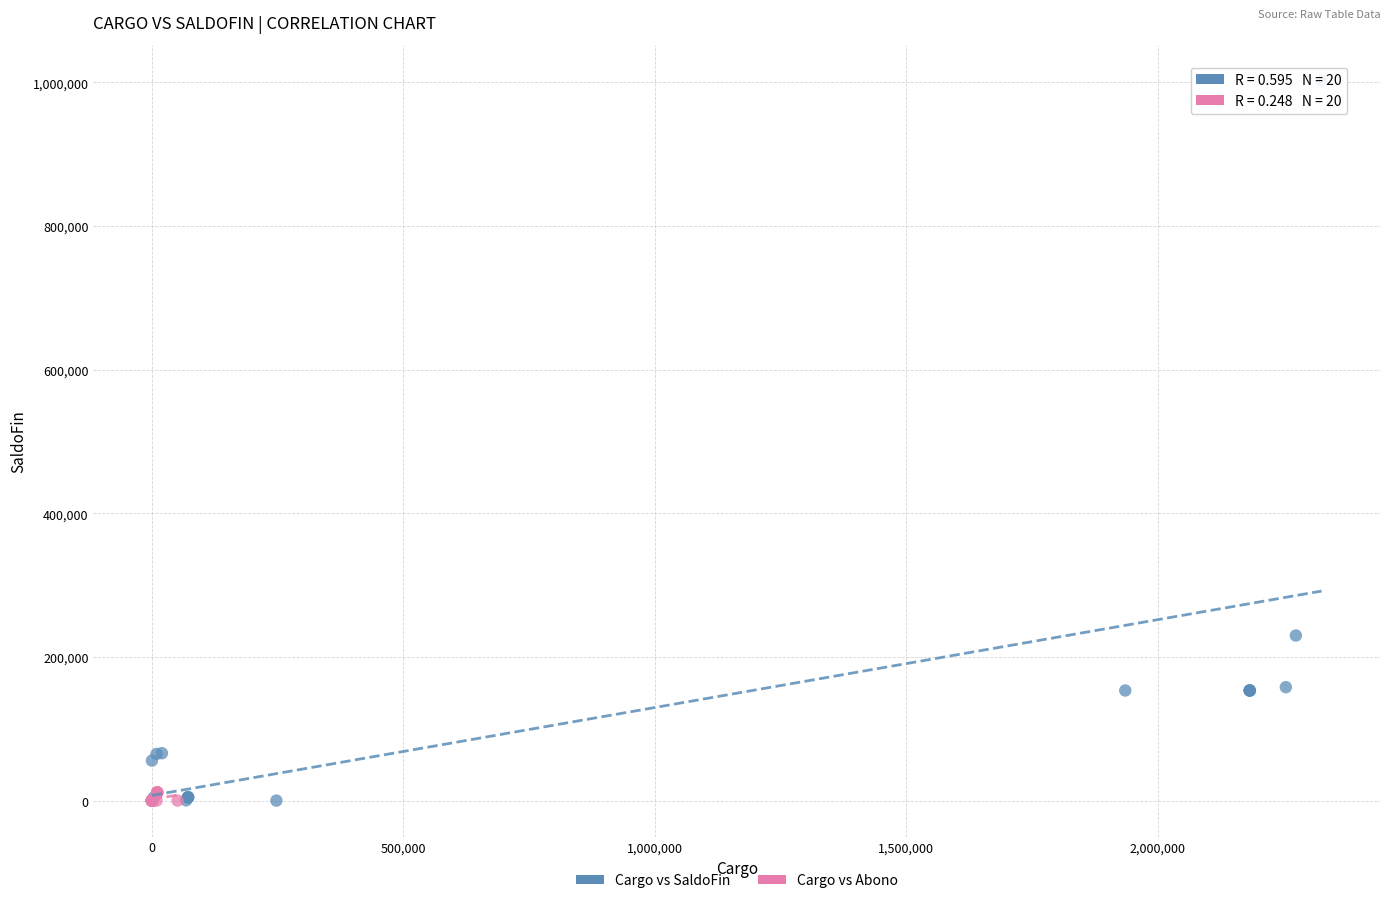

What are all the series names shown in the legend?

Cargo vs SaldoFin, Cargo vs Abono